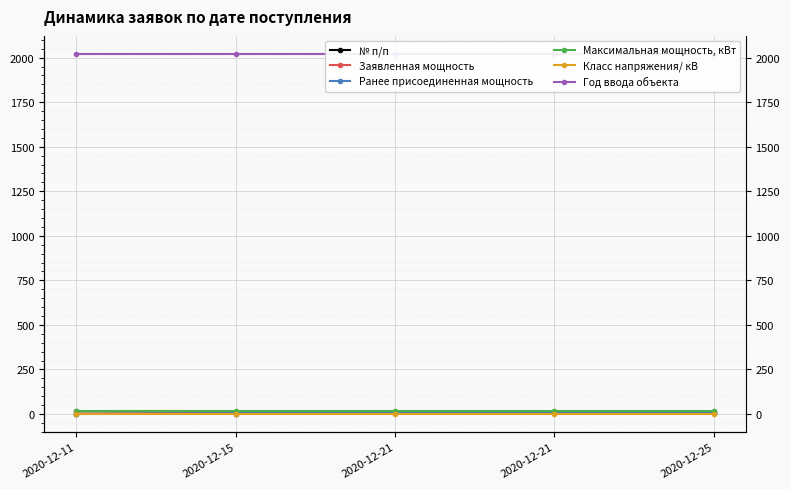

Does the chart display data point markers on the line(s)?

Yes